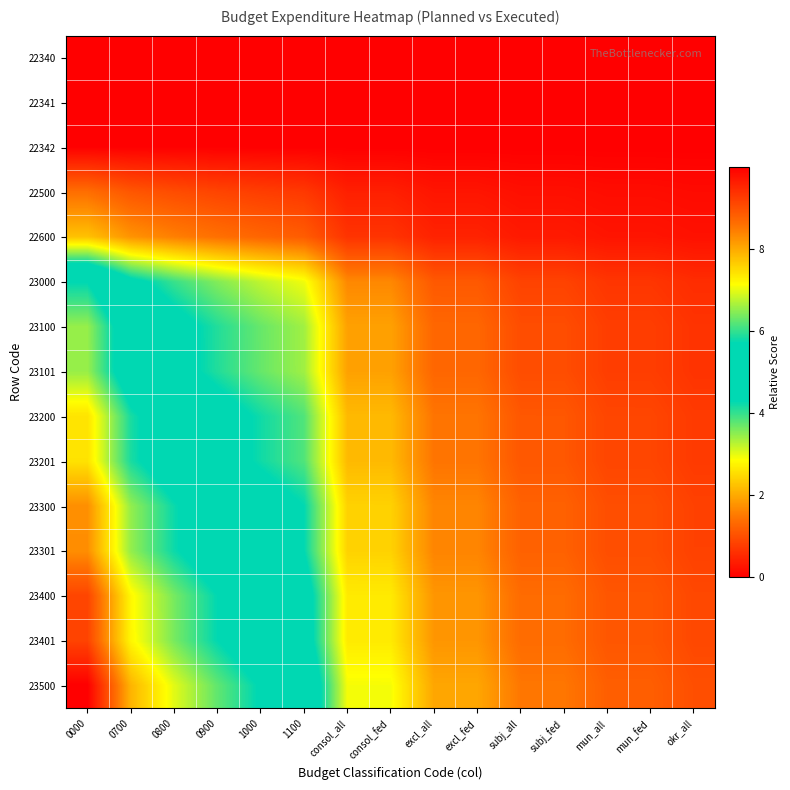

Reading left to right, list all the values displayed in this chart.

22340: 0000=0.0	0700=0.0	0800=0.0	0900=0.0	1000=0.0	1100=0.0	consol_all=0.0	consol_fed=0.0	excl_all=0.0	excl_fed=0.0	subj_all=0.0	subj_fed=0.0	mun_all=0.0	mun_fed=0.0	okr_all=0.0
22341: 0000=0.0	0700=0.0	0800=0.0	0900=0.0	1000=0.0	1100=0.0	consol_all=0.0	consol_fed=0.0	excl_all=0.0	excl_fed=0.0	subj_all=0.0	subj_fed=0.0	mun_all=0.0	mun_fed=0.0	okr_all=0.0
22342: 0000=0.0	0700=0.0	0800=0.0	0900=0.0	1000=0.0	1100=0.0	consol_all=0.0	consol_fed=0.0	excl_all=0.0	excl_fed=0.0	subj_all=0.0	subj_fed=0.0	mun_all=0.0	mun_fed=0.0	okr_all=0.0
22500: 0000=1.4	0700=1.1	0800=1.0	0900=0.9	1000=0.8	1100=0.7	consol_all=0.4	consol_fed=0.4	excl_all=0.3	excl_fed=0.3	subj_all=0.2	subj_fed=0.2	mun_all=0.2	mun_fed=0.2	okr_all=0.1
22600: 0000=2.2	0700=1.8	0800=1.6	0900=1.4	1000=1.3	1100=1.2	consol_all=0.7	consol_fed=0.7	excl_all=0.4	excl_fed=0.4	subj_all=0.3	subj_fed=0.3	mun_all=0.3	mun_fed=0.3	okr_all=0.2
23000: 0000=5.7	0700=4.5	0800=4.0	0900=3.6	1000=3.2	1100=2.9	consol_all=1.7	consol_fed=1.7	excl_all=1.1	excl_fed=1.1	subj_all=0.8	subj_fed=0.8	mun_all=0.7	mun_fed=0.7	okr_all=0.6
23100: 0000=6.5	0700=5.2	0800=4.6	0900=4.1	1000=3.7	1100=3.4	consol_all=1.9	consol_fed=1.9	excl_all=1.3	excl_fed=1.3	subj_all=1.0	subj_fed=1.0	mun_all=0.8	mun_fed=0.8	okr_all=0.6
23101: 0000=6.6	0700=5.2	0800=4.6	0900=4.1	1000=3.7	1100=3.4	consol_all=1.9	consol_fed=1.9	excl_all=1.3	excl_fed=1.3	subj_all=1.0	subj_fed=1.0	mun_all=0.8	mun_fed=0.8	okr_all=0.6
23200: 0000=7.4	0700=5.8	0800=5.2	0900=4.6	1000=4.2	1100=3.8	consol_all=2.2	consol_fed=2.2	excl_all=1.5	excl_fed=1.5	subj_all=1.1	subj_fed=1.1	mun_all=0.9	mun_fed=0.9	okr_all=0.7
23201: 0000=7.4	0700=5.9	0800=5.2	0900=4.6	1000=4.2	1100=3.8	consol_all=2.2	consol_fed=2.2	excl_all=1.5	excl_fed=1.5	subj_all=1.1	subj_fed=1.1	mun_all=0.9	mun_fed=0.9	okr_all=0.7
23300: 0000=8.3	0700=6.5	0800=5.8	0900=5.2	1000=4.7	1100=4.3	consol_all=2.4	consol_fed=2.4	excl_all=1.6	excl_fed=1.6	subj_all=1.2	subj_fed=1.2	mun_all=1.0	mun_fed=1.0	okr_all=0.8
23301: 0000=8.3	0700=6.5	0800=5.8	0900=5.2	1000=4.7	1100=4.3	consol_all=2.4	consol_fed=2.4	excl_all=1.6	excl_fed=1.6	subj_all=1.2	subj_fed=1.2	mun_all=1.0	mun_fed=1.0	okr_all=0.8
23400: 0000=9.1	0700=7.2	0800=6.4	0900=5.7	1000=5.2	1100=4.7	consol_all=2.7	consol_fed=2.7	excl_all=1.8	excl_fed=1.8	subj_all=1.3	subj_fed=1.3	mun_all=1.1	mun_fed=1.1	okr_all=0.9
23401: 0000=9.1	0700=7.2	0800=6.4	0900=5.7	1000=5.2	1100=4.7	consol_all=2.7	consol_fed=2.7	excl_all=1.8	excl_fed=1.8	subj_all=1.4	subj_fed=1.4	mun_all=1.1	mun_fed=1.1	okr_all=0.9
23500: 0000=10.0	0700=7.9	0800=7.0	0900=6.2	1000=5.7	1100=5.2	consol_all=2.9	consol_fed=2.9	excl_all=2.0	excl_fed=2.0	subj_all=1.5	subj_fed=1.5	mun_all=1.2	mun_fed=1.2	okr_all=1.0